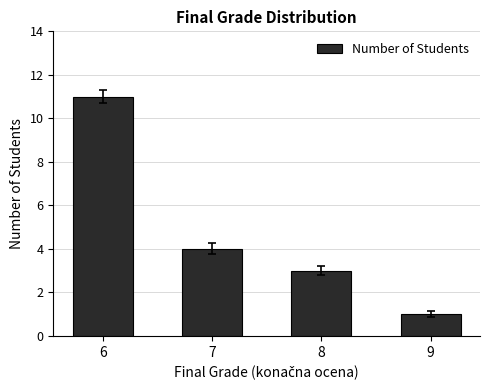

At which label is the value closest to 6?

7